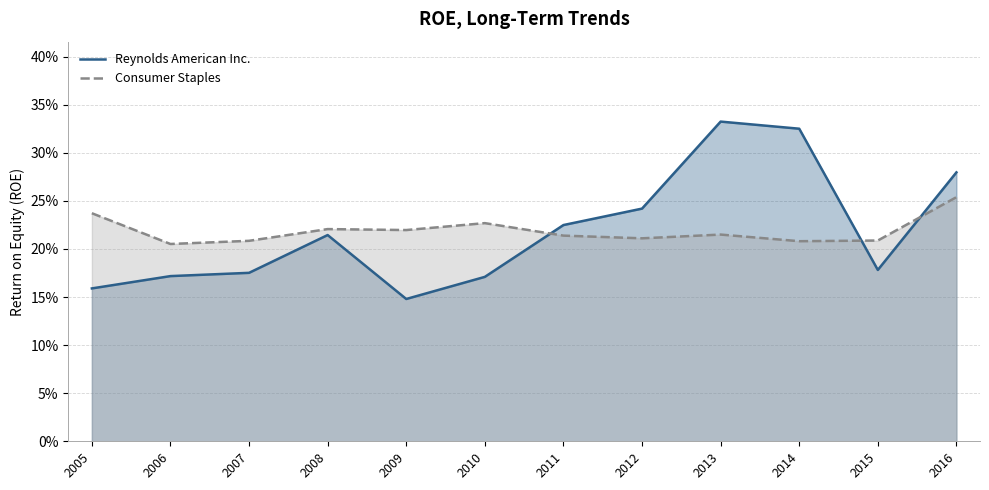

Reading right to left, list all the values displayed in this chart.

Reynolds American Inc.: 0.3	0.2	0.3	0.3	0.2	0.2	0.2	0.1	0.2	0.2	0.2	0.2
Consumer Staples: 0.3	0.2	0.2	0.2	0.2	0.2	0.2	0.2	0.2	0.2	0.2	0.2